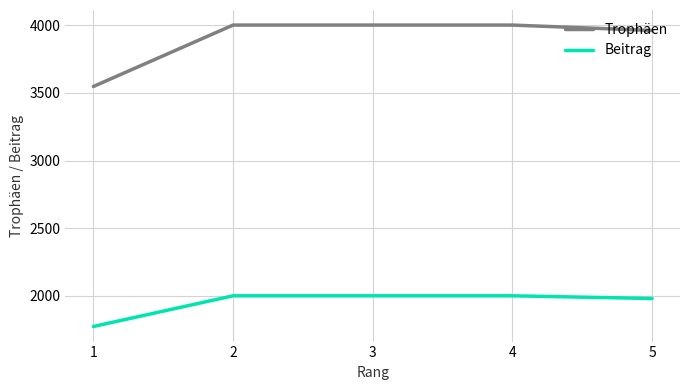

What is the difference between the highest and lowest values at 1?

1774